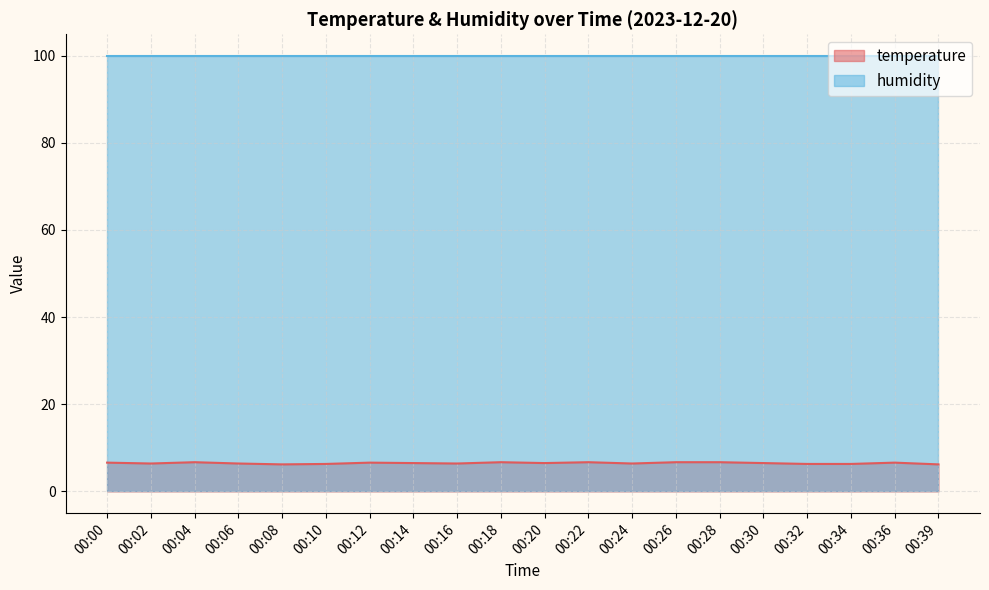

What is the difference between the maximum and minimum values?

0.5